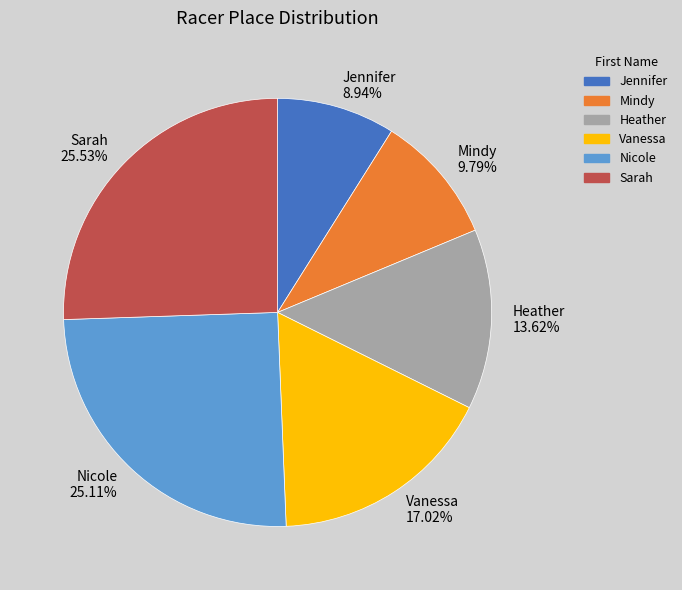

What is the total percentage of Heather and Mindy?

23.4%